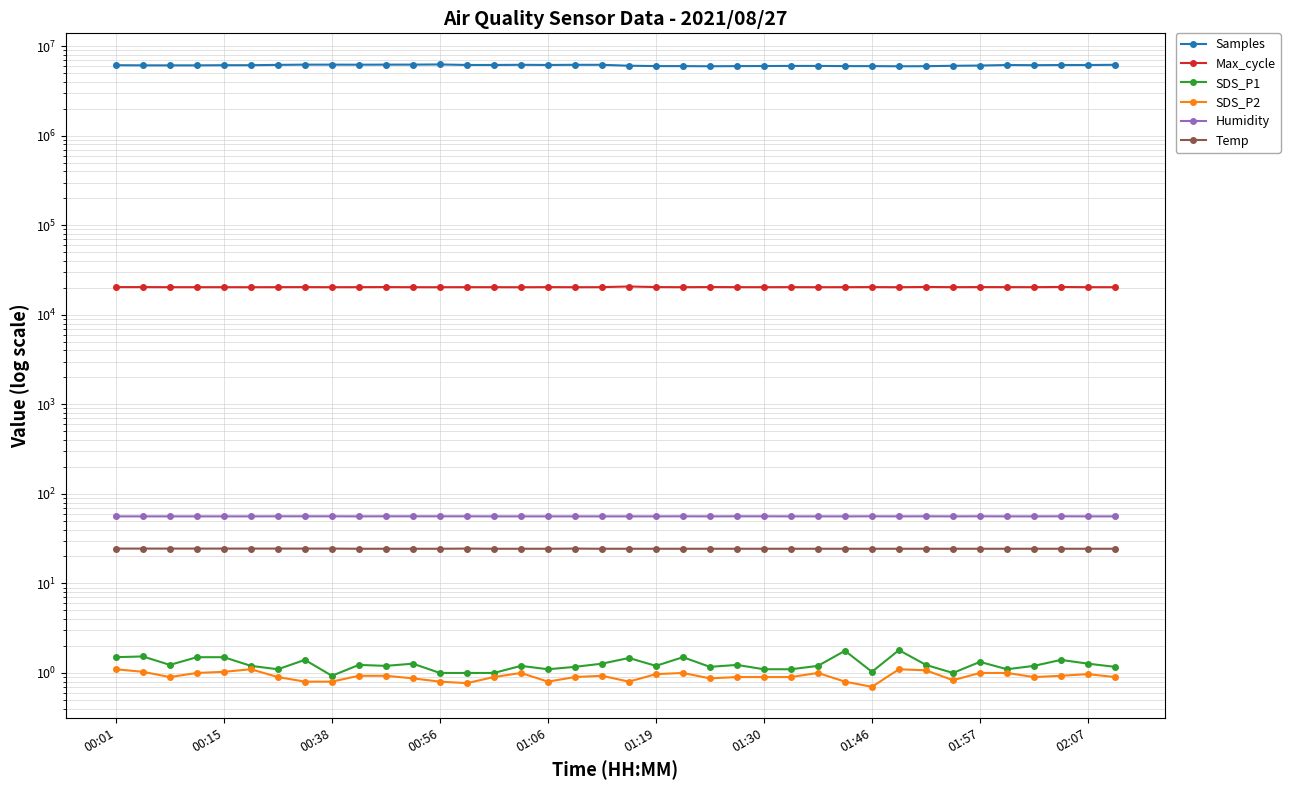

What is the approximate value of Max_cycle at 18?

20395.0